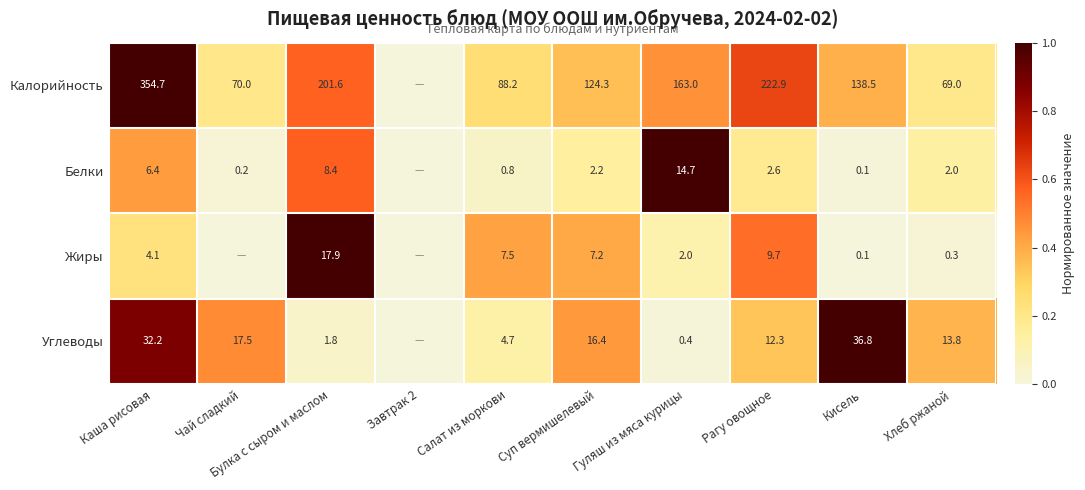

What is the total value across all series at Кисель?

175.5